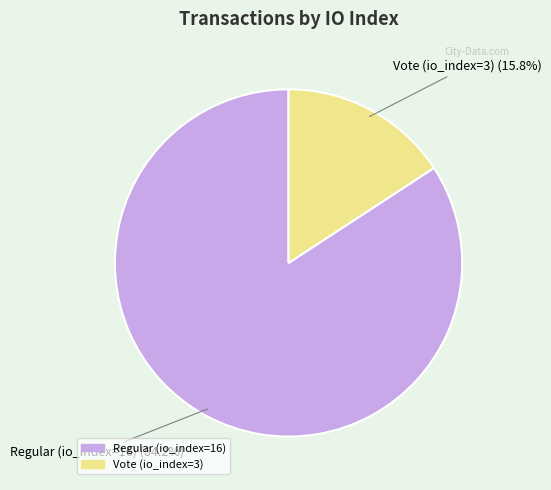

Does Vote (io_index=3) represent more than half of the total?

No